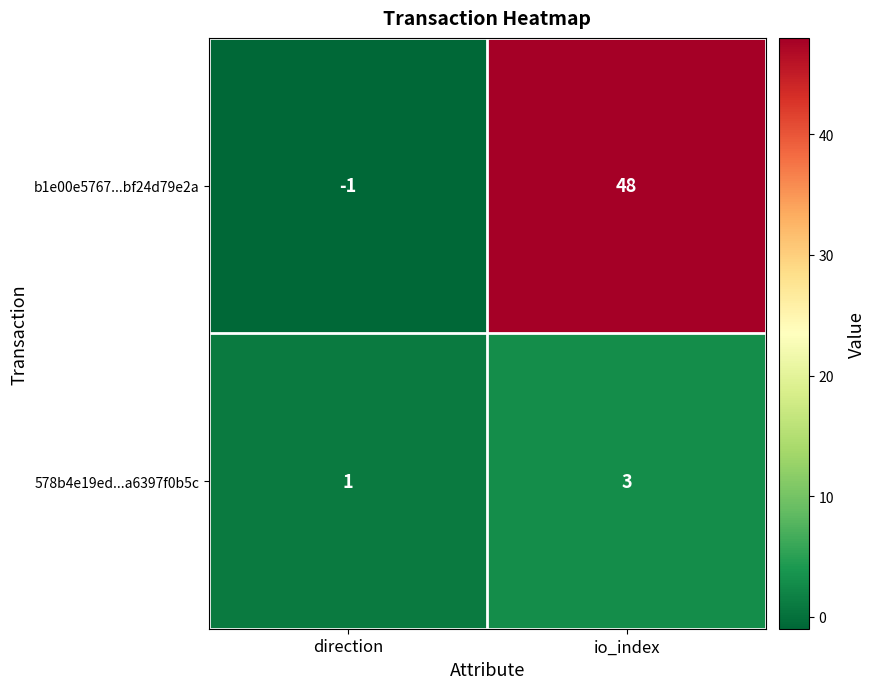

At how many categories does at least one series exceed 24?

1